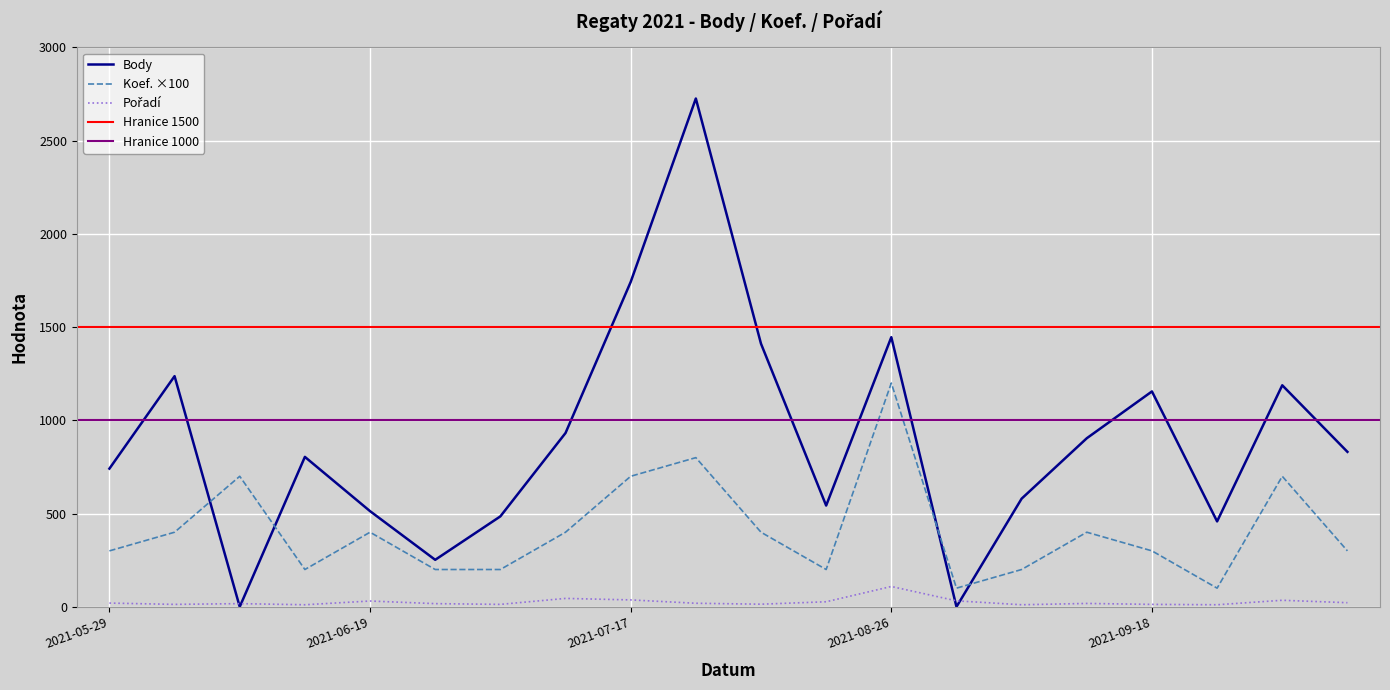

Which series has the largest range (max minus min)?

Body